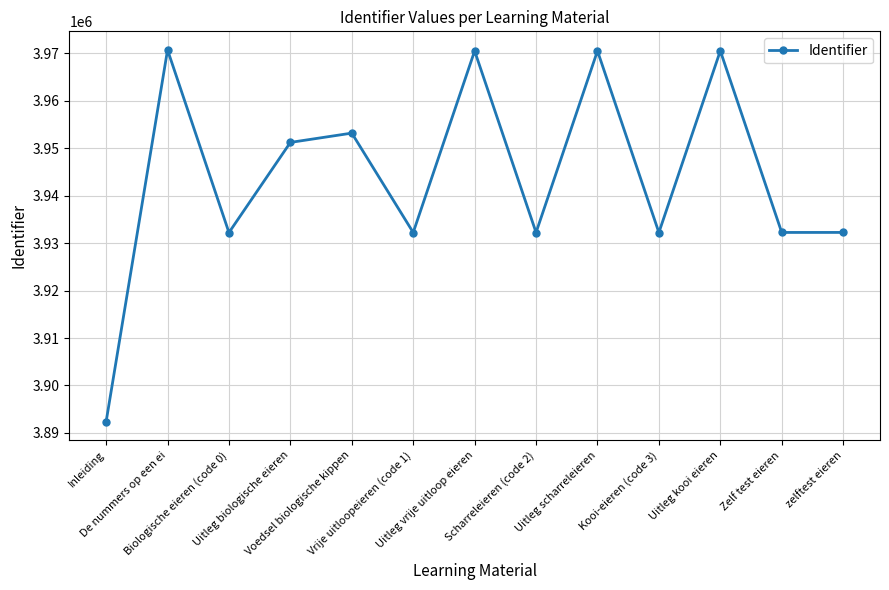

How many lines are shown in the chart?

1